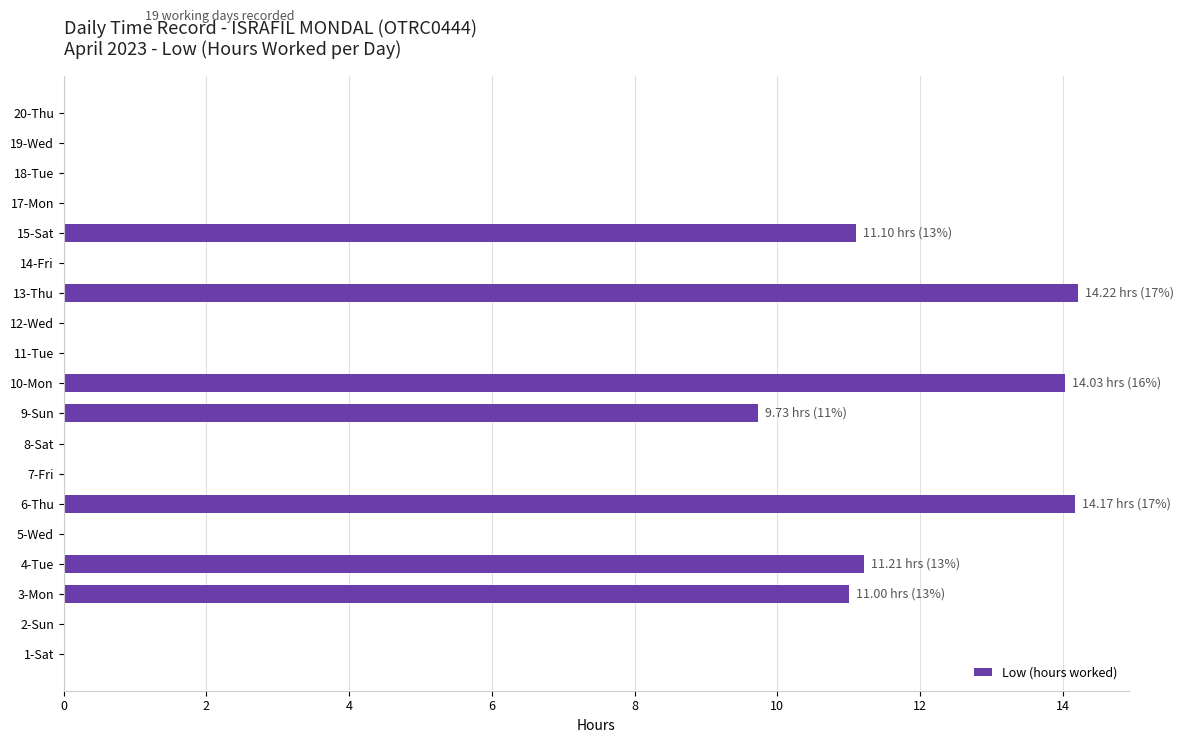

Reading bottom to top, what are all the values shown in this chart?

1-Sat=0.0	2-Sun=0.0	3-Mon=11.0	4-Tue=11.2	5-Wed=0.0	6-Thu=14.2	7-Fri=0.0	8-Sat=0.0	9-Sun=9.7	10-Mon=14.0	11-Tue=0.0	12-Wed=0.0	13-Thu=14.2	14-Fri=0.0	15-Sat=11.1	17-Mon=0.0	18-Tue=0.0	19-Wed=0.0	20-Thu=0.0